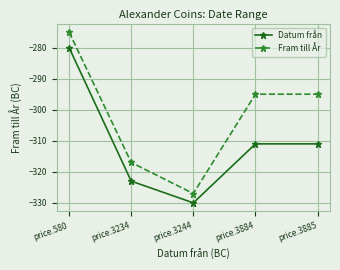

Which series has the largest total across all categories?

Fram till År